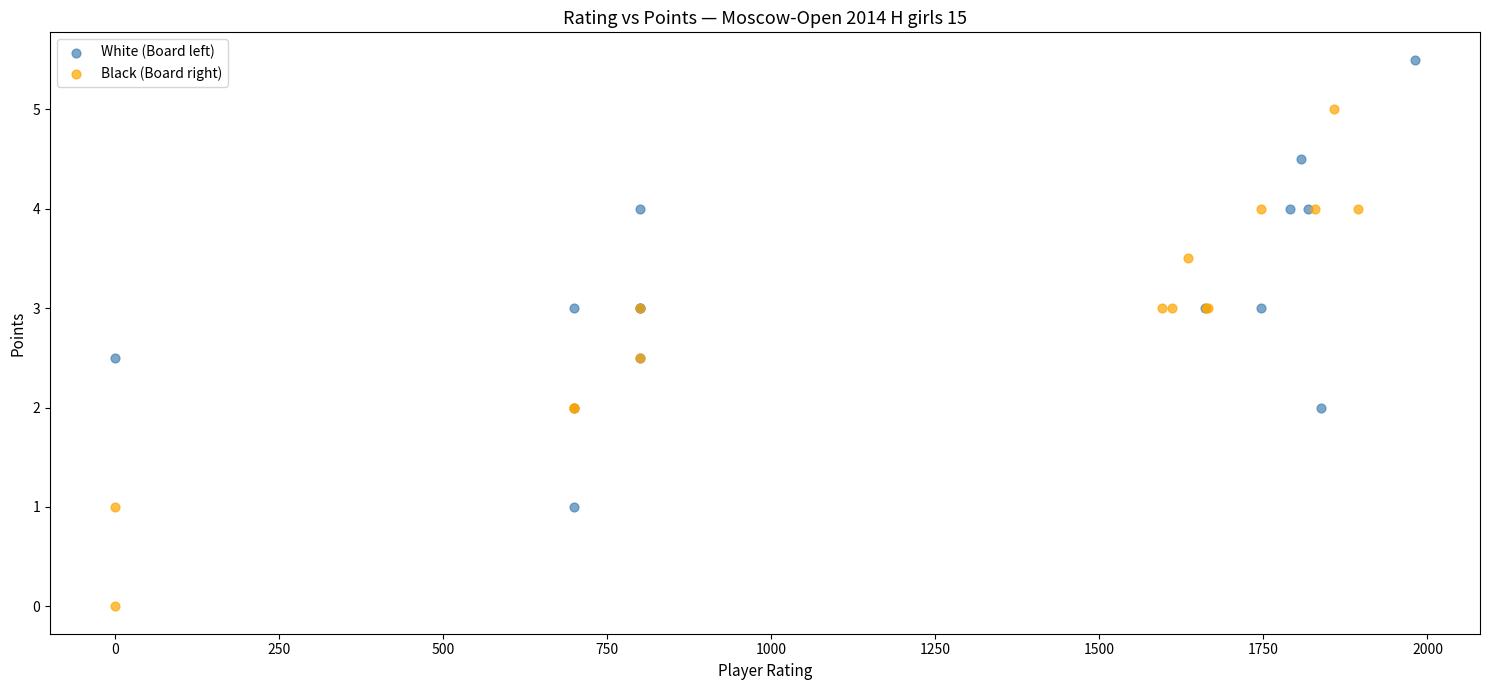

What are all the series names shown in the legend?

White (Board left), Black (Board right)